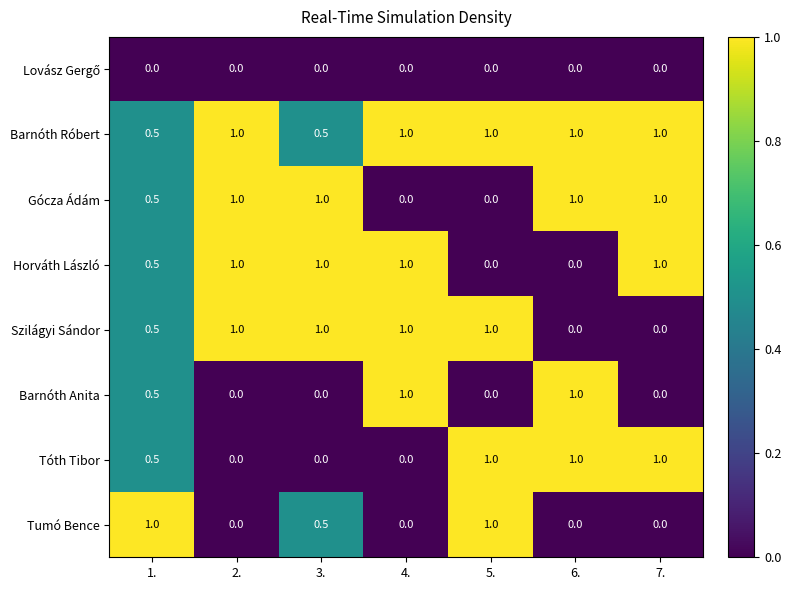

What is the greatest value displayed?

1.0